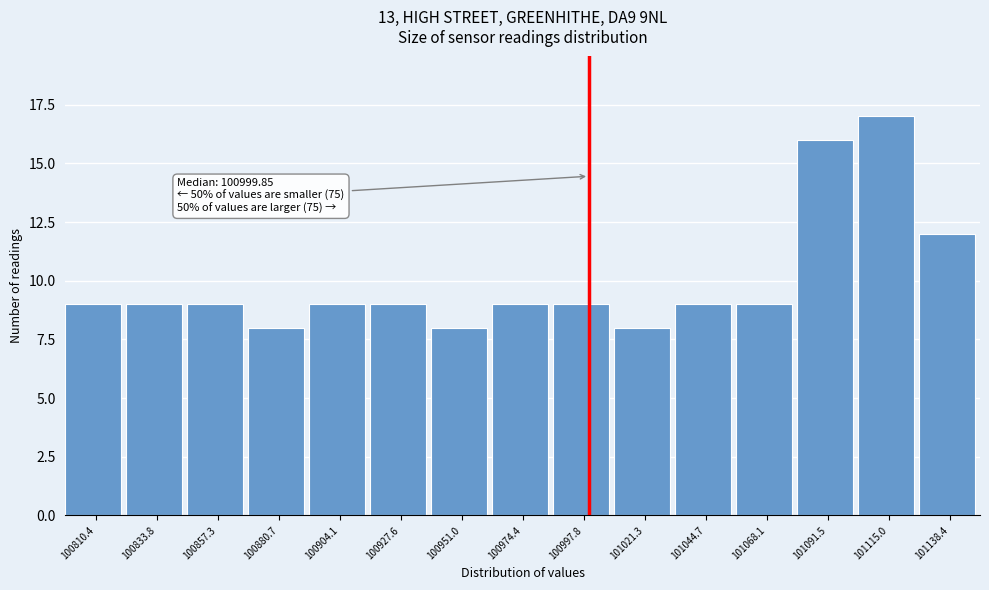

Over which range of the x-axis is the bar tallest?

101105 to 101125